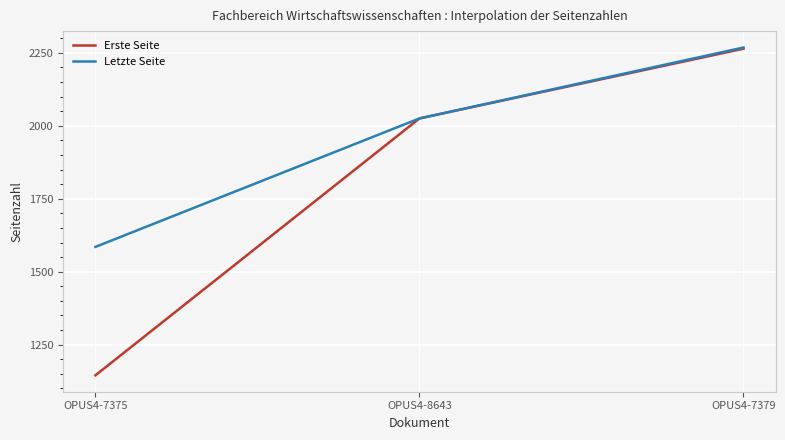

At which label is Erste Seite closest to 1704?

OPUS4-8643